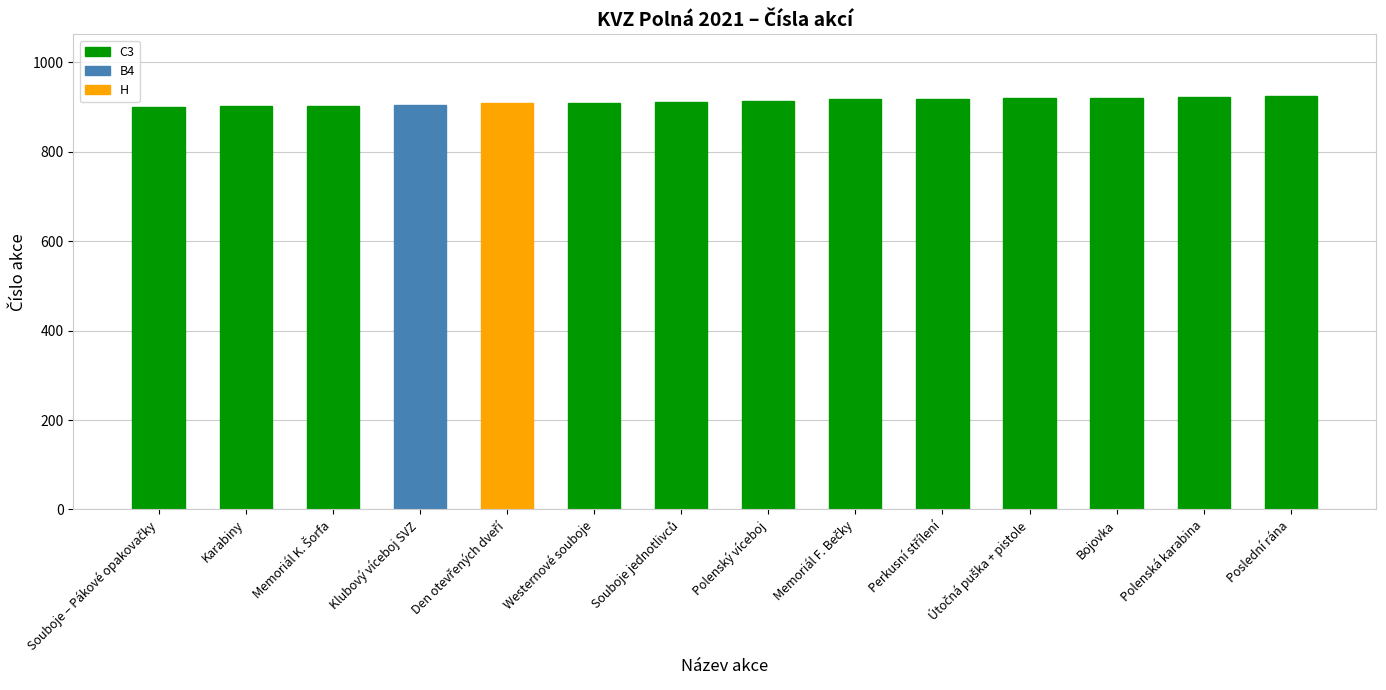

What is the label of the 3rd bar from the right?

Bojovka